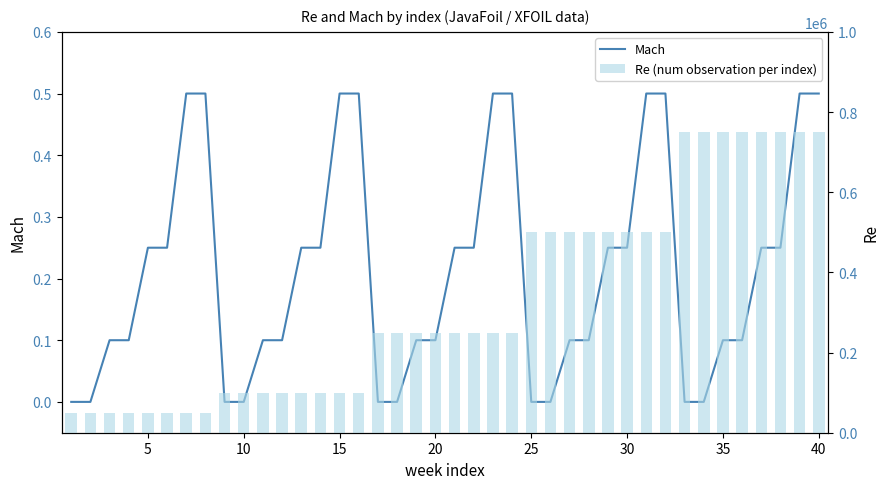

True or false: Mach has a value of 0.1 at 36.

False